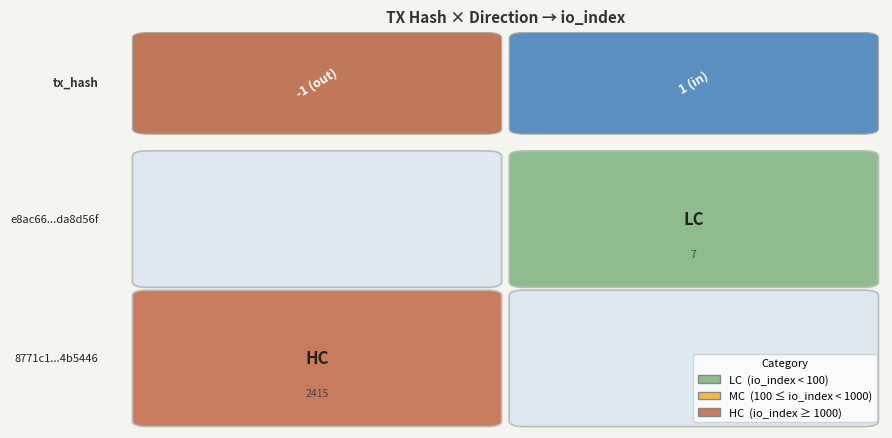

Between direction and io_index, which series saw the biggest shift?

8771c1299fb64d36c8935df14c28414fc4b5446